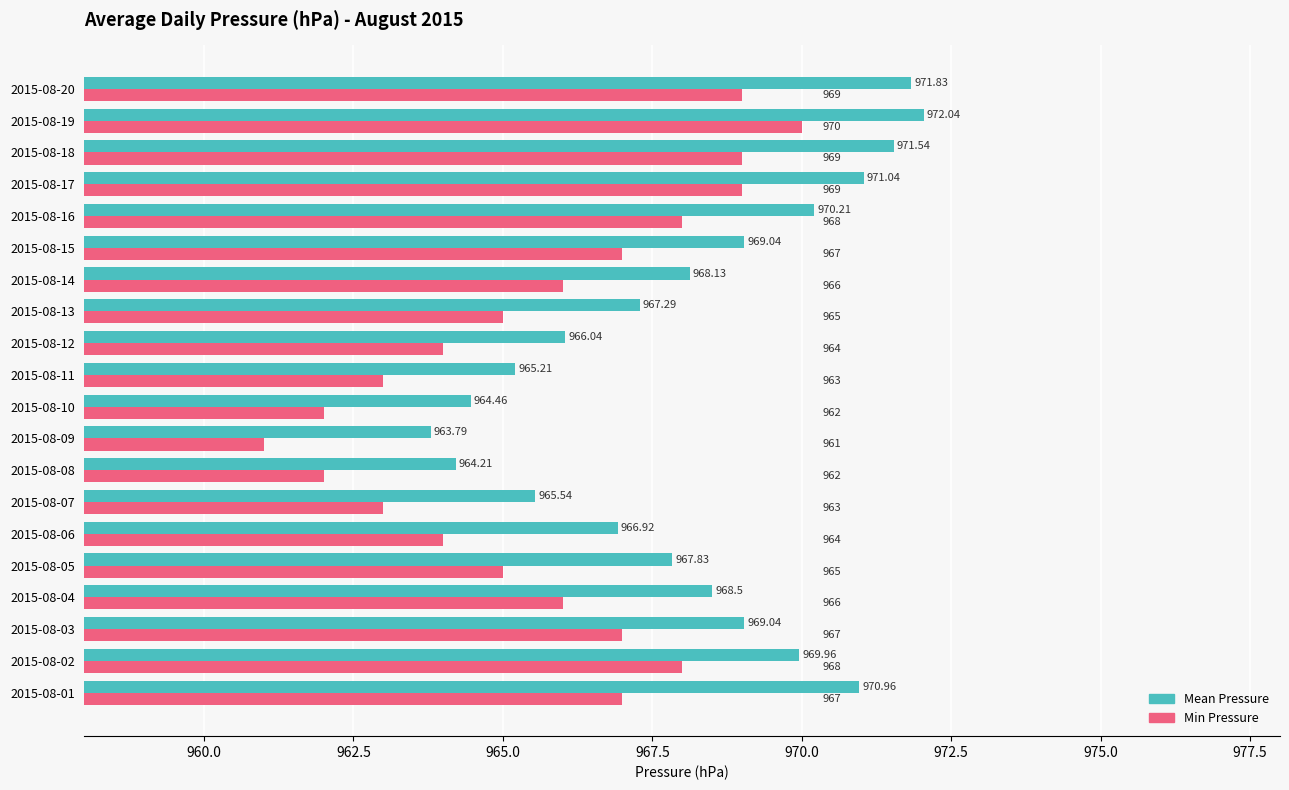

Which series has the largest total across all categories?

Mean Pressure